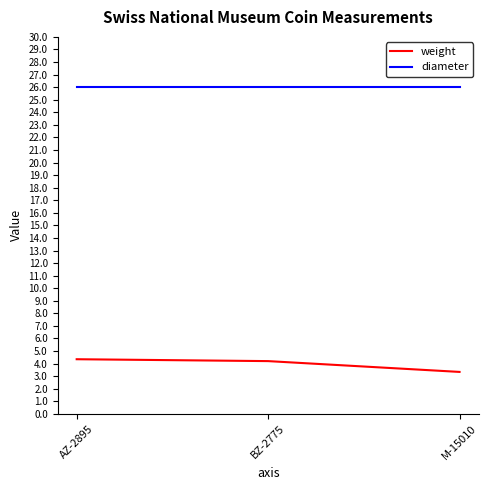

What position from the left is AZ-2895?

1